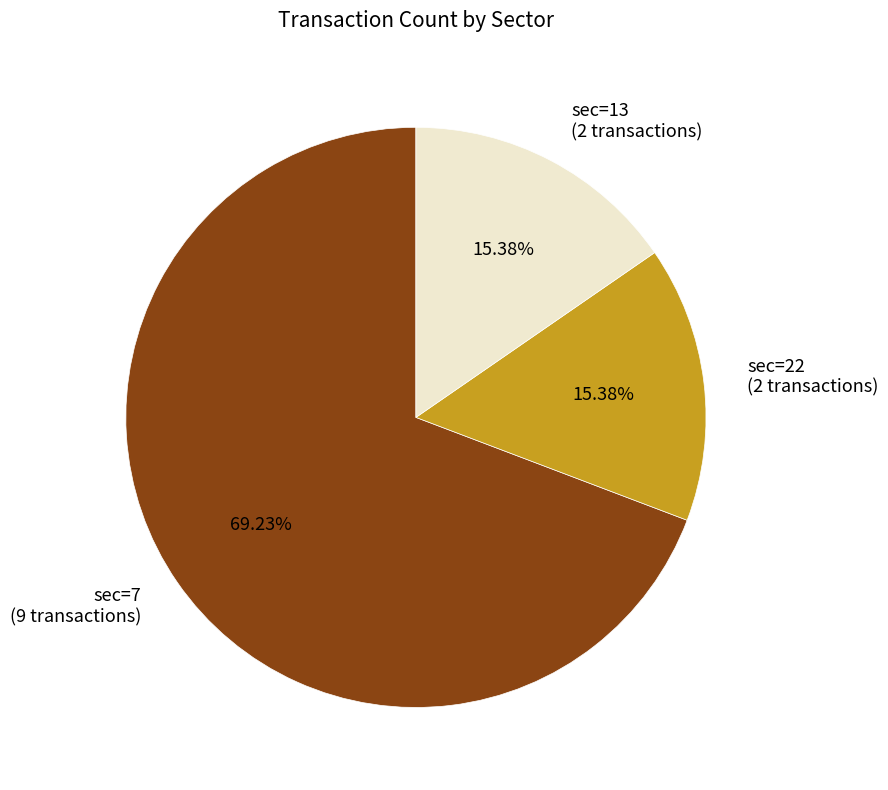

Do sec=7 (9 transactions) and sec=22 (2 transactions) together represent more than half of the pie?

Yes